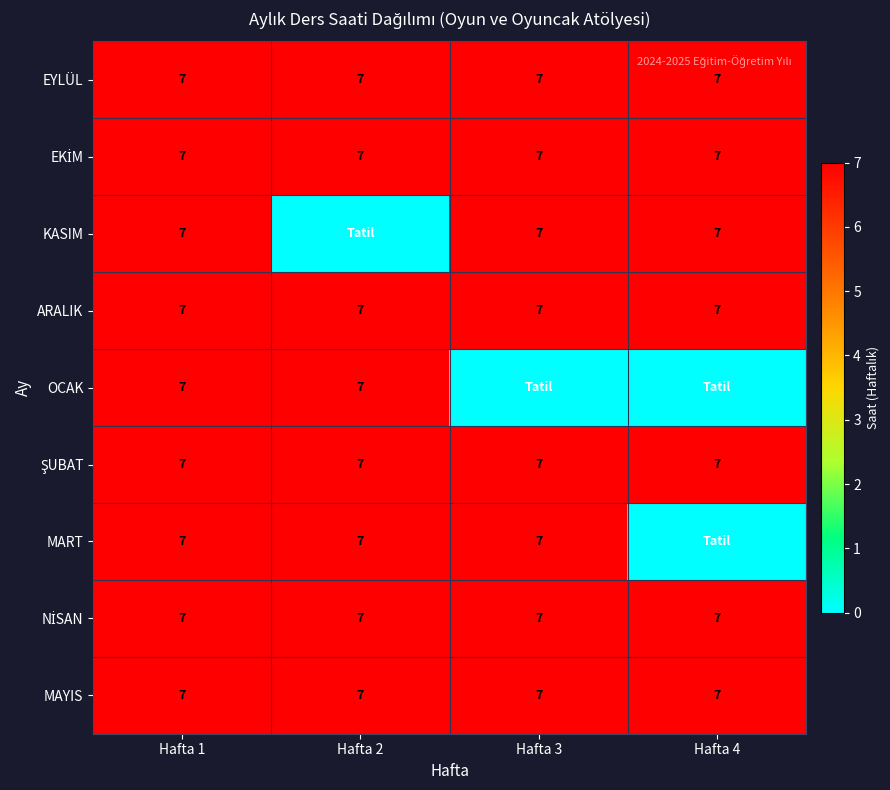

At which category is the sum across all series the highest?

Hafta 1